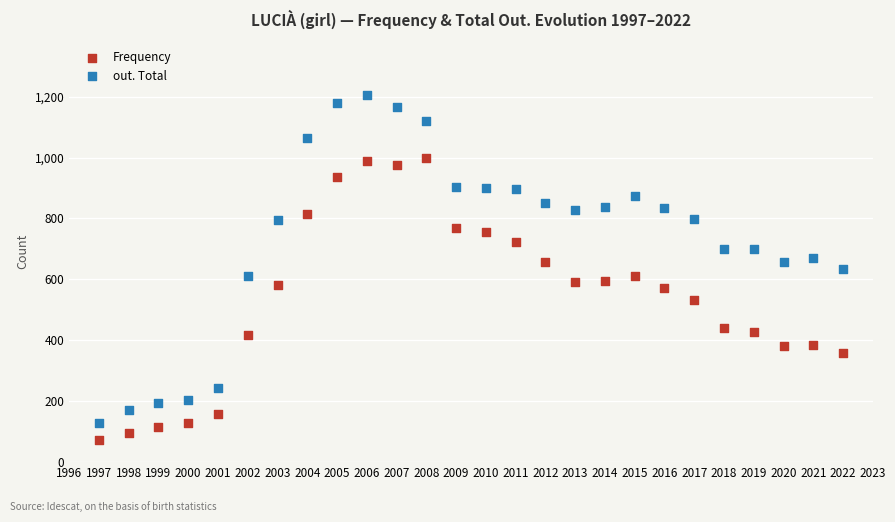

Which series contains the lowest Y value?

Frequency